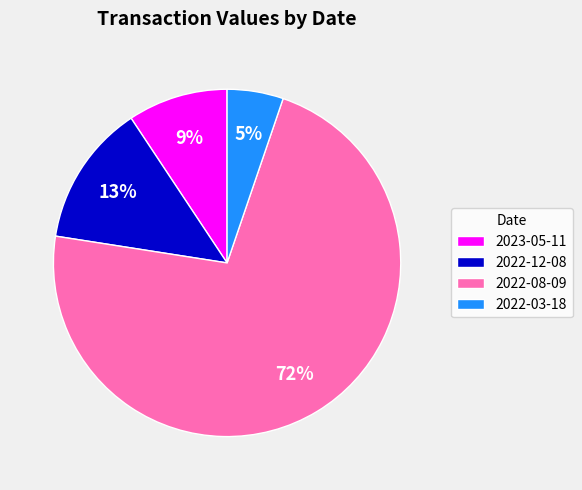

What is the largest slice in the pie chart?

2022-08-09